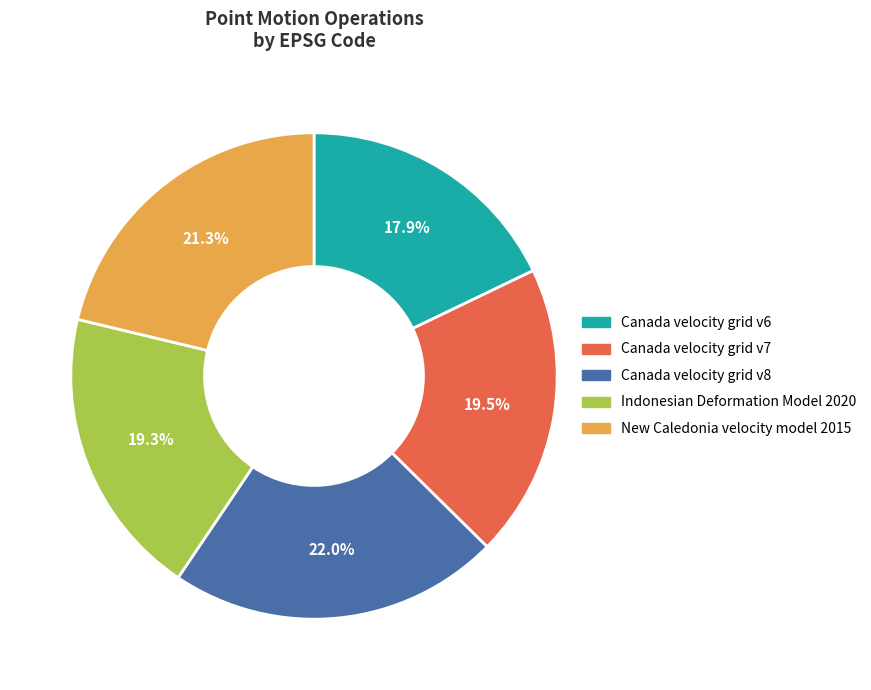

To the nearest percent, what is the average slice percentage?

20%